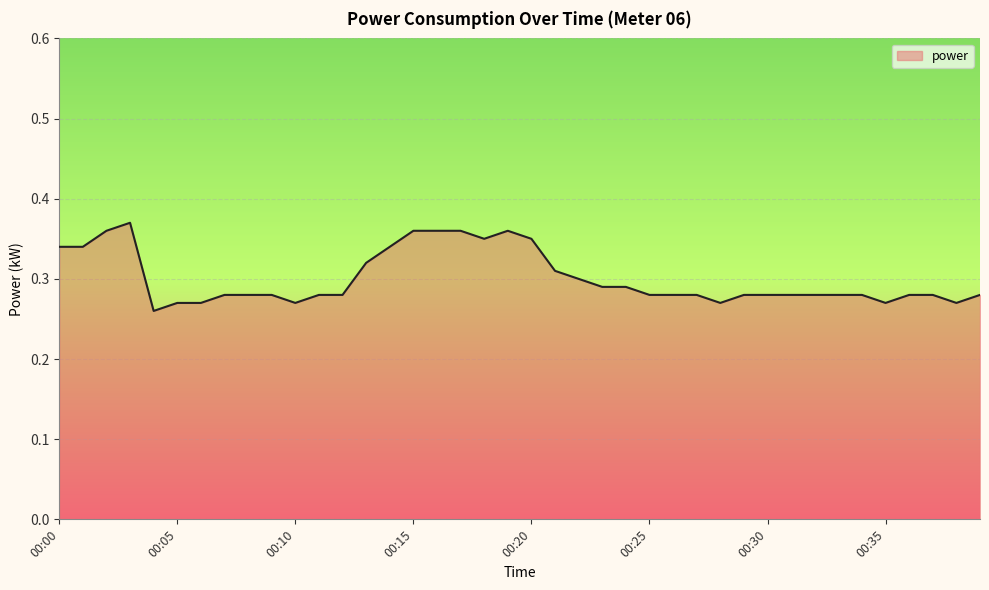

How many categories are shown in the chart?

40